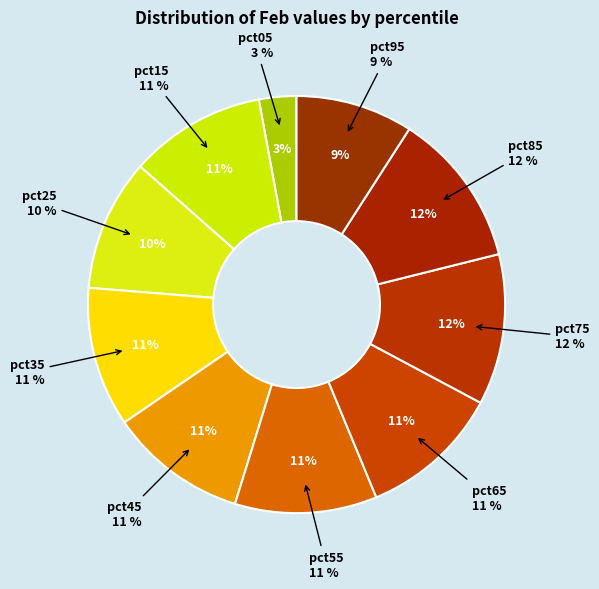

How much of the chart is everything except pct05?

97.1%